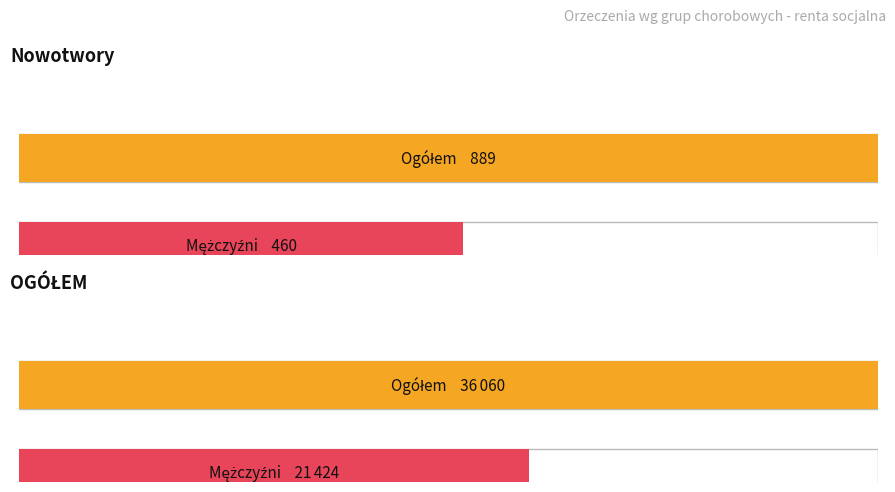

True or false: Mężczyźni has a value of 106 at Nowotwory.

False